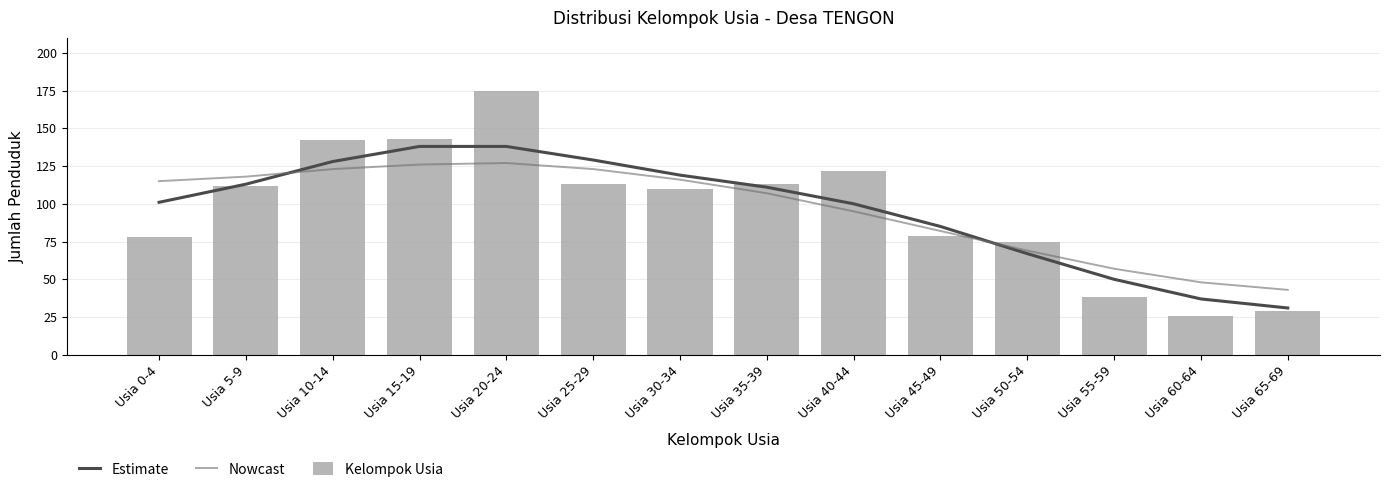

Is the value of Estimate at Usia 0-4 greater than the value of Kelompok Usia at Usia 20-24?

No